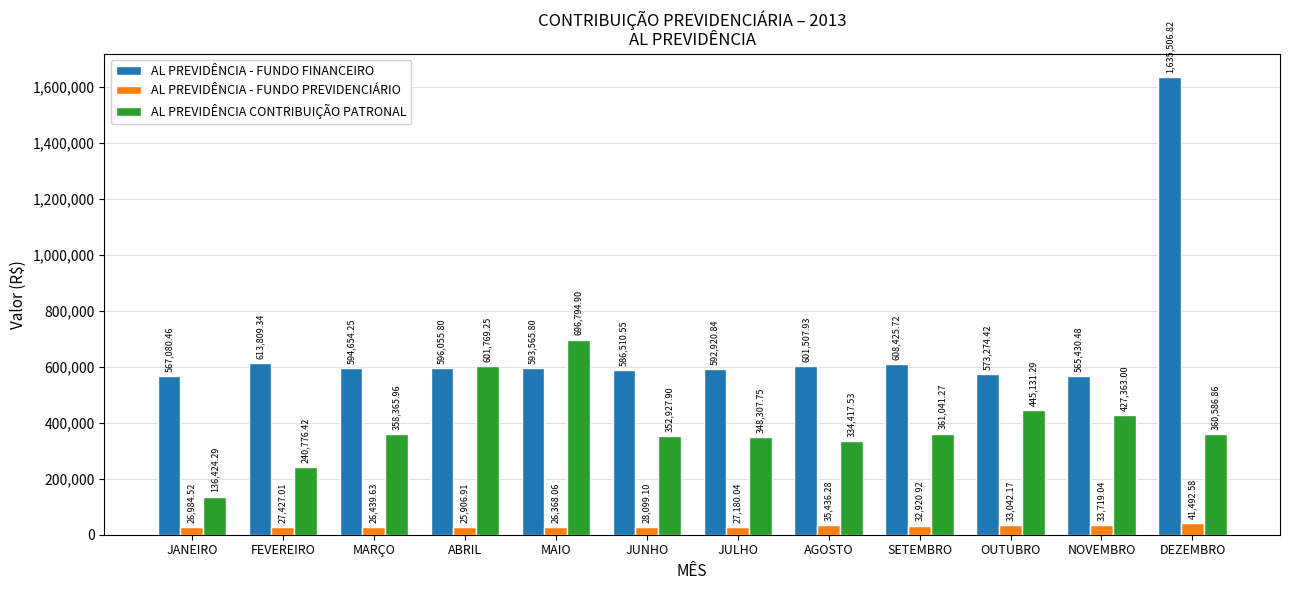

What is the value of the AL PREVIDÊNCIA CONTRIBUIÇÃO PATRONAL bar at the 10th from the left?

445131.3